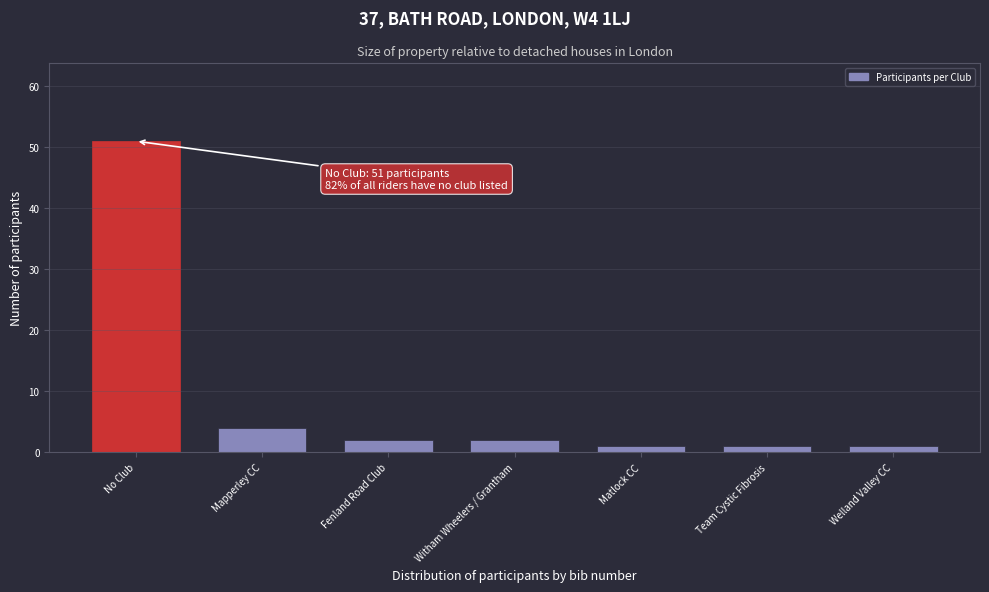

Reading right to left, transcribe all the data shown in this chart.

1	1	1	2	2	4	51